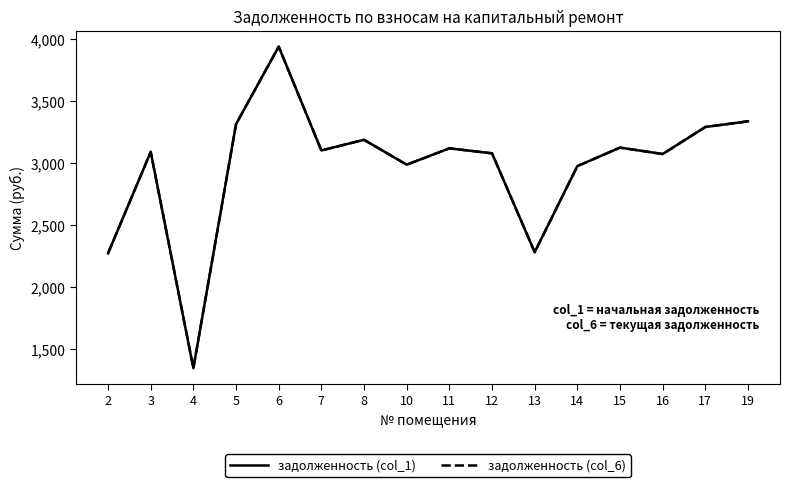

Is this an area chart (filled region under the line)?

No